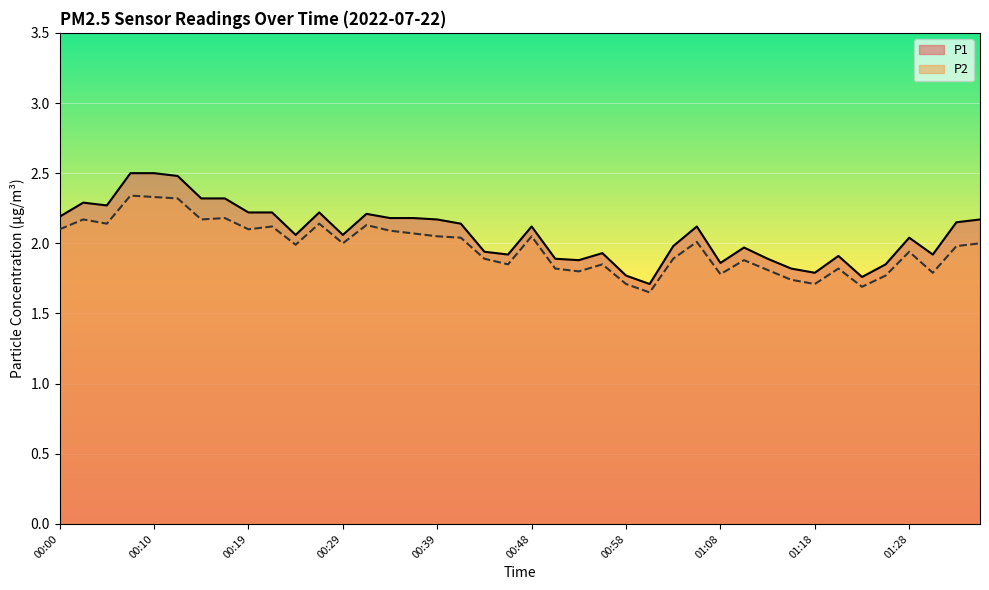

Read the P2 value at 01:23.

1.7